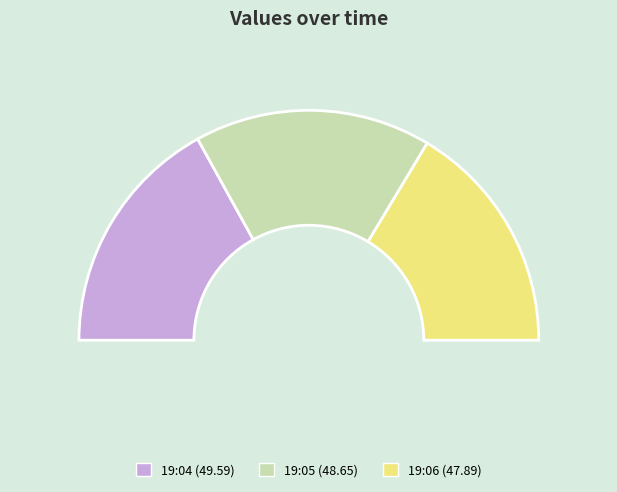

What portion of the pie excludes 2022-11-17T19:05:32.302Z?

66.7%